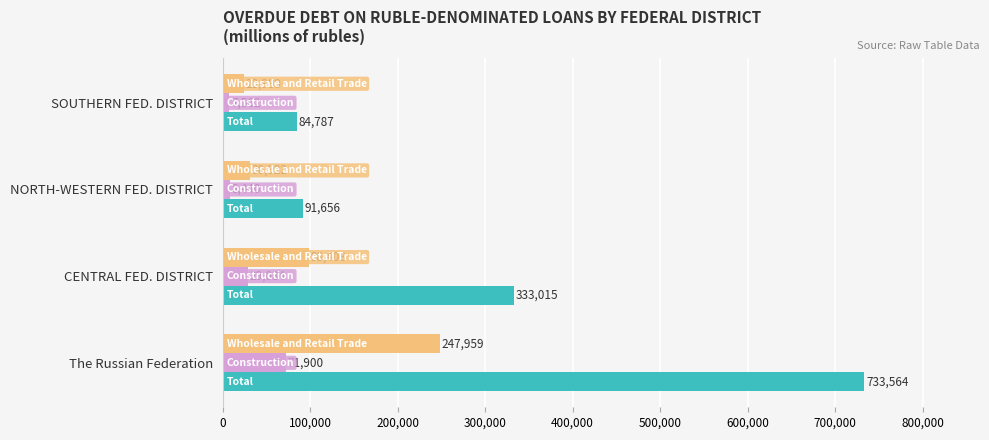

At which category is the sum across all series the highest?

The Russian Federation